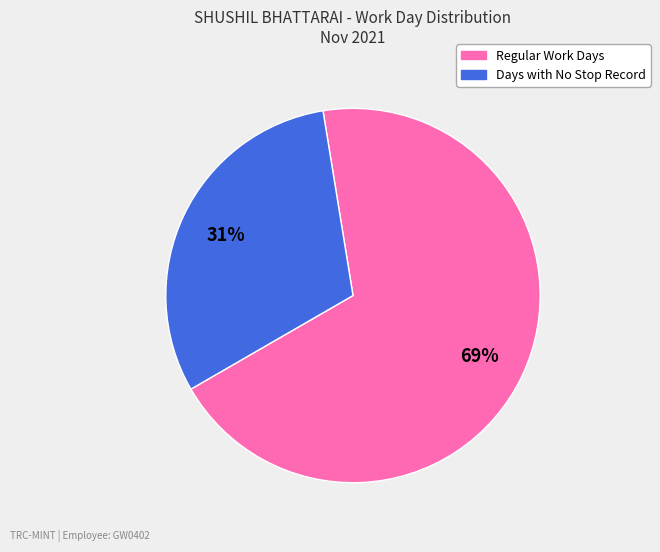

How many slices are in this pie chart?

2